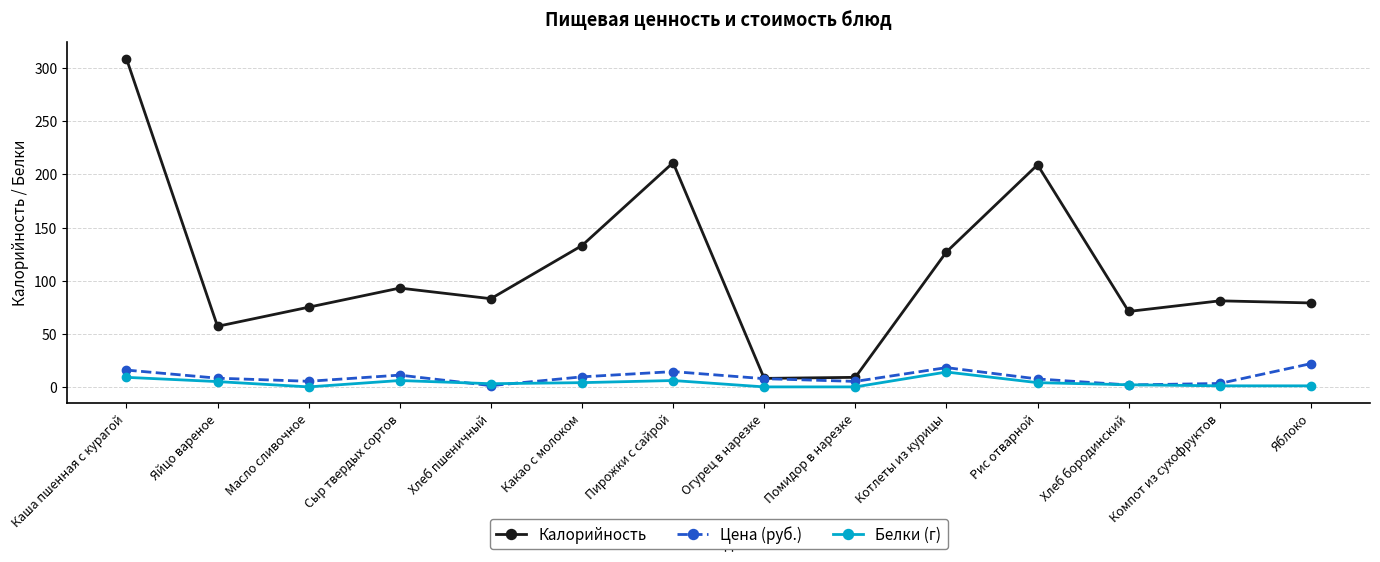

Which series has the largest range (max minus min)?

Калорийность